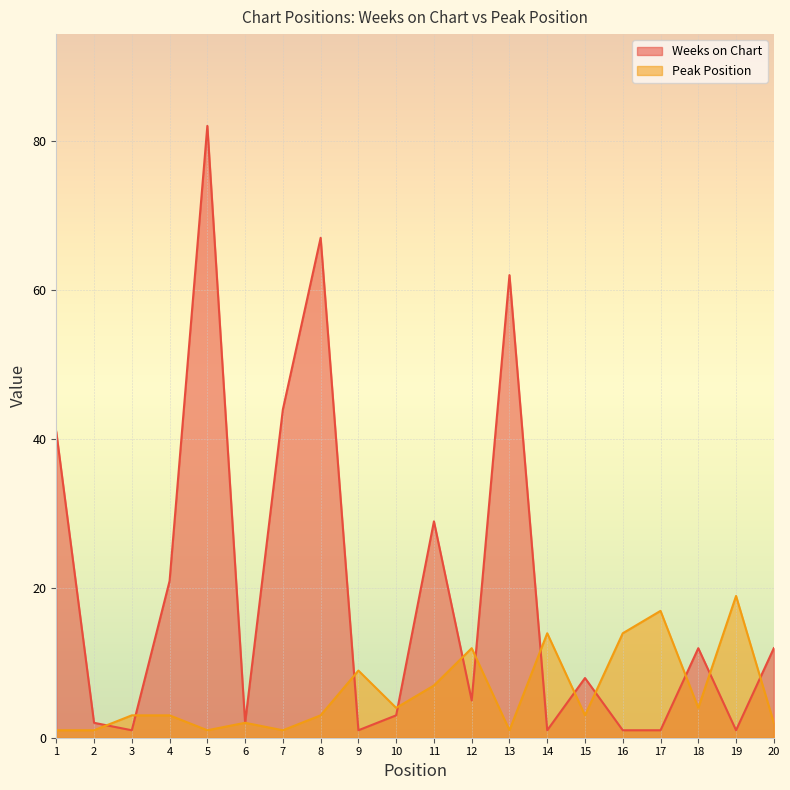

What is the difference between the Weeks on Chart values at 18 and 3?

11